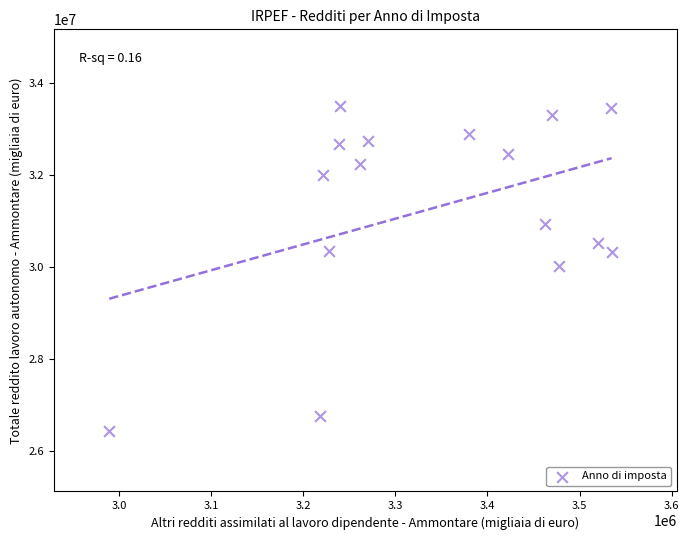

What is the range of X values (max minus min)?

545733.7